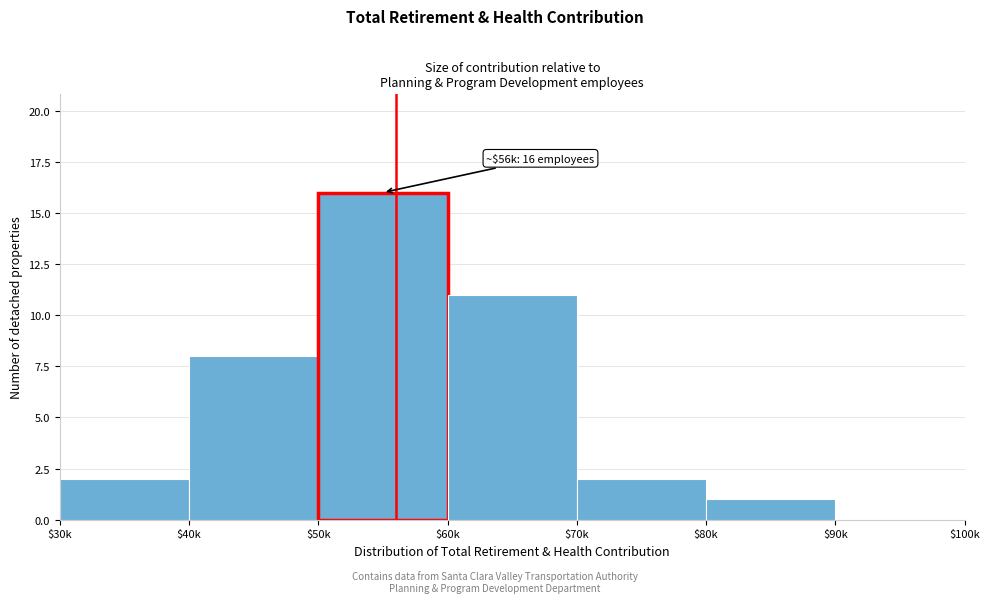

The value at $80k is 0. True or false?

False